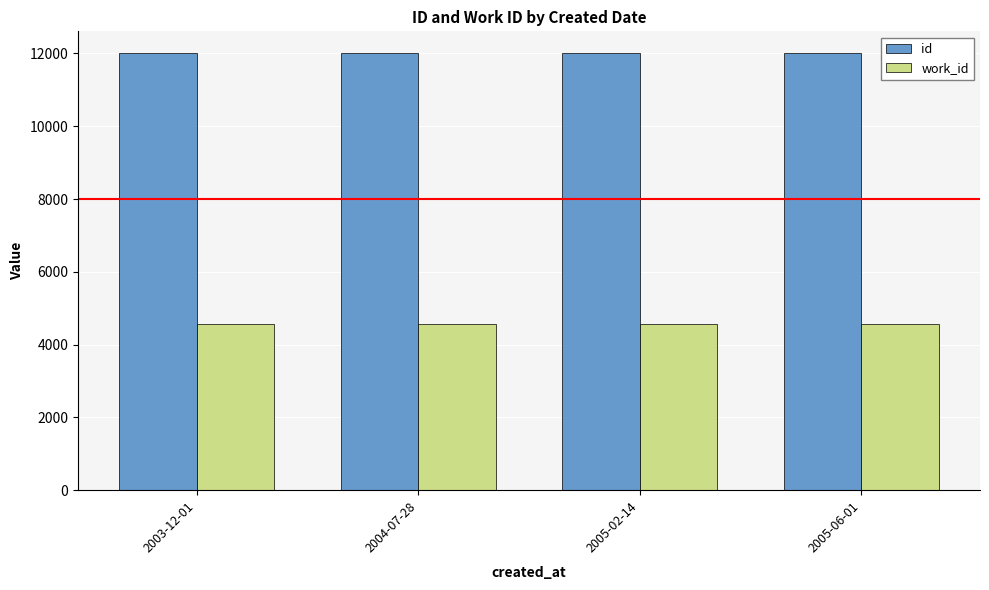

Does the chart contain any negative values?

No